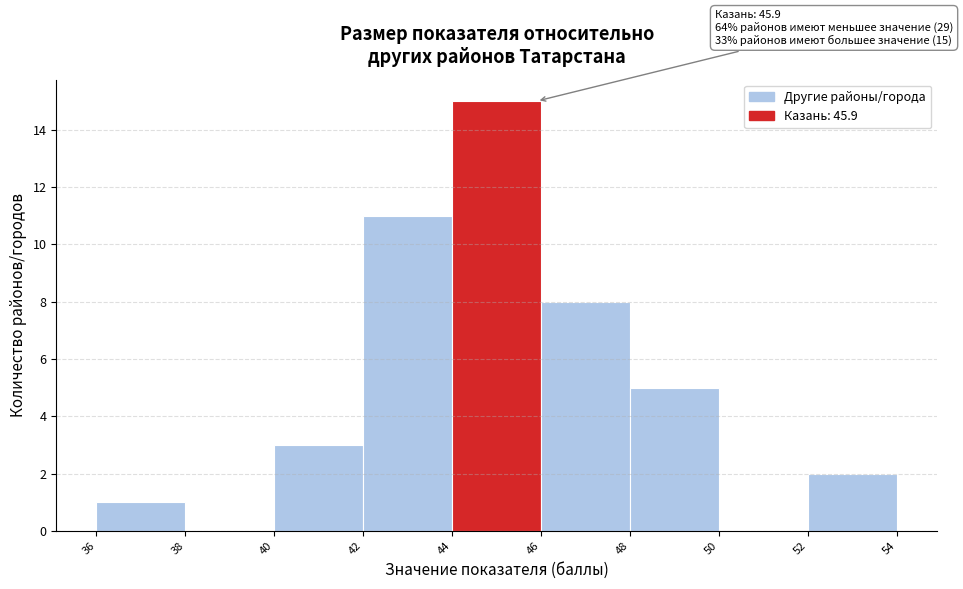

Which range on the x-axis has the tallest bar?

44 to 46